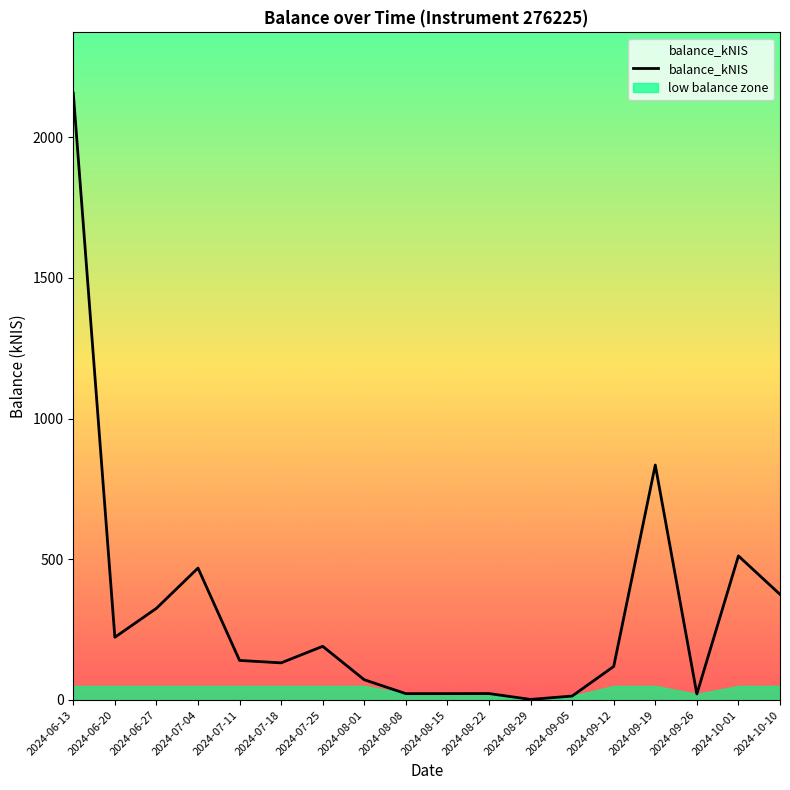

True or false: the data shows 348.9 at 2024-06-20.

False